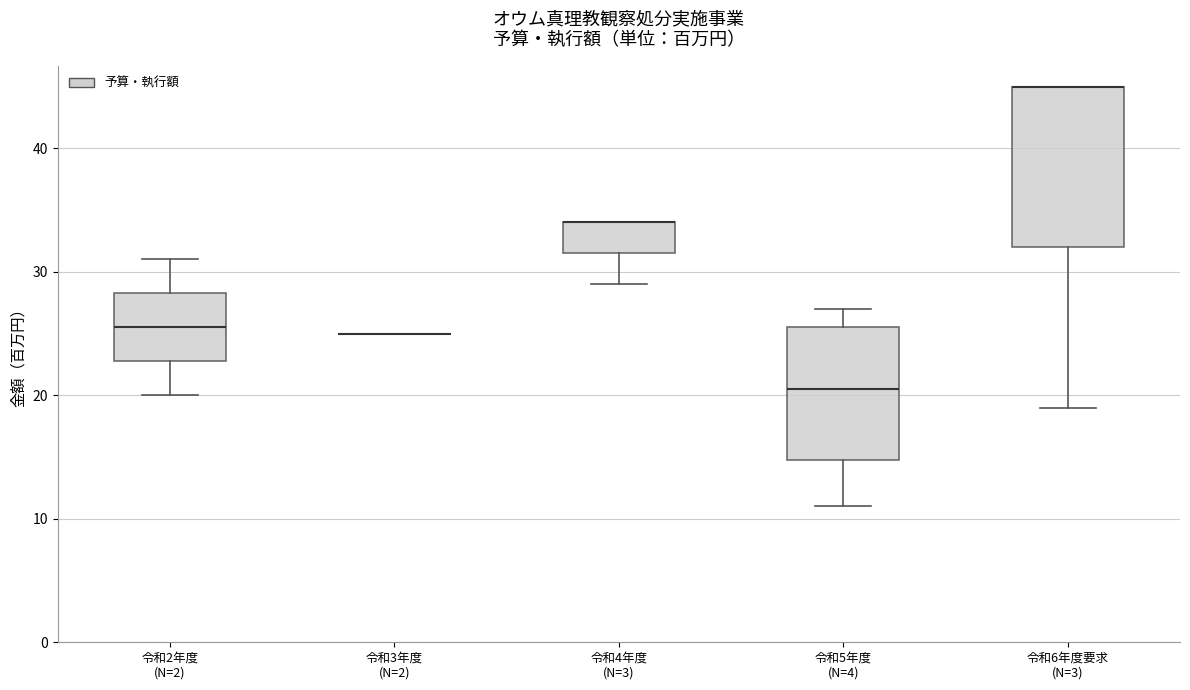

Which box is the tallest, from its lower edge to its upper edge?

令和6年度要求 (N=3)